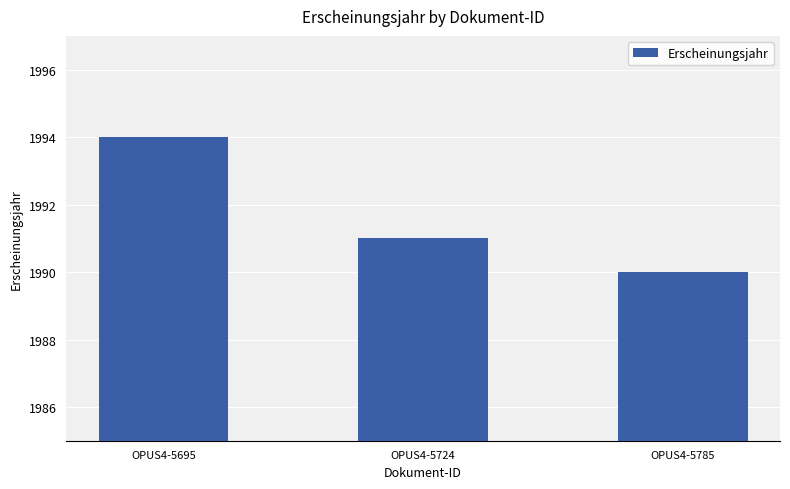

What is the difference between the values at OPUS4-5785 and OPUS4-5724?

1